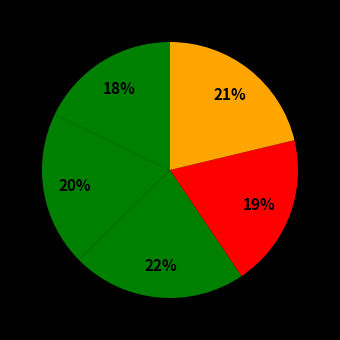

How many segments does this pie chart have?

5